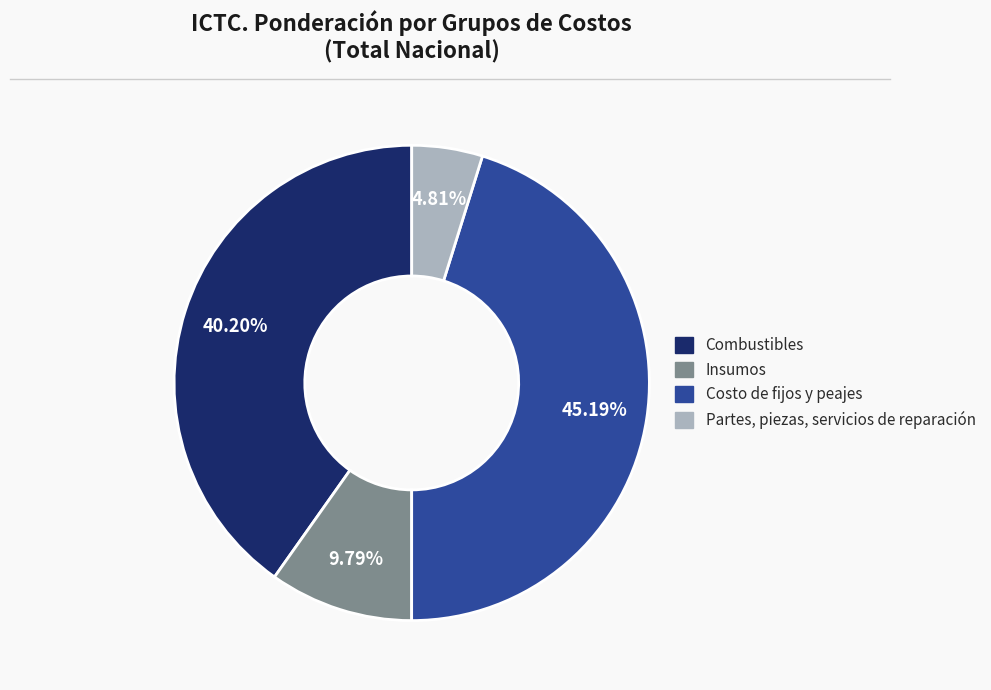

What percentage is the Partes, piezas, servicios de reparación slice, to the nearest percent?

5%